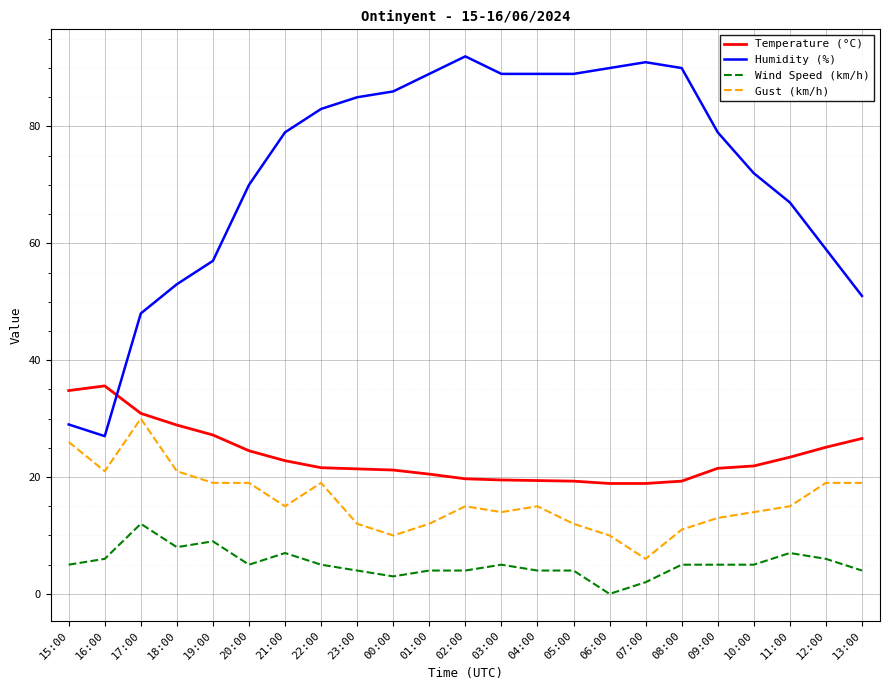

Which series has the largest range (max minus min)?

Humidity (%)